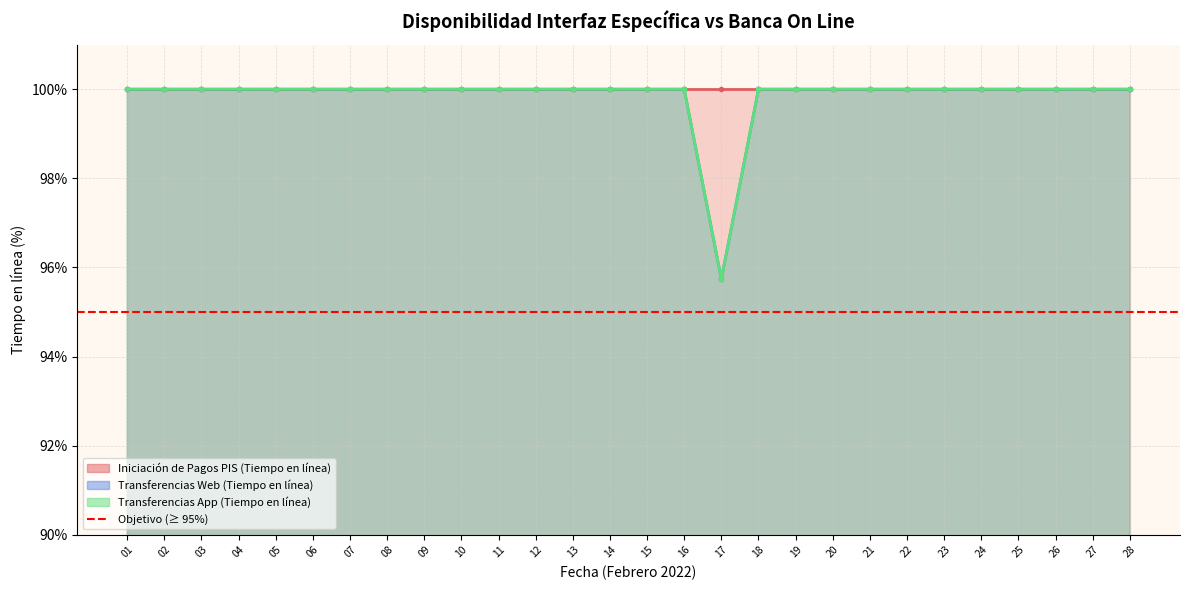

The value of Transferencias Web (Tiempo en línea) at 09 is 40.3. True or false?

False